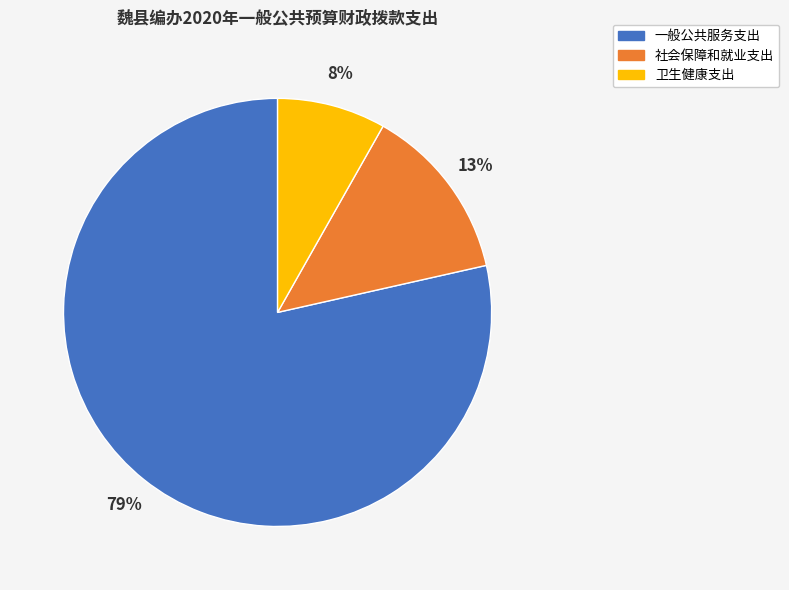

How many segments does this pie chart have?

3